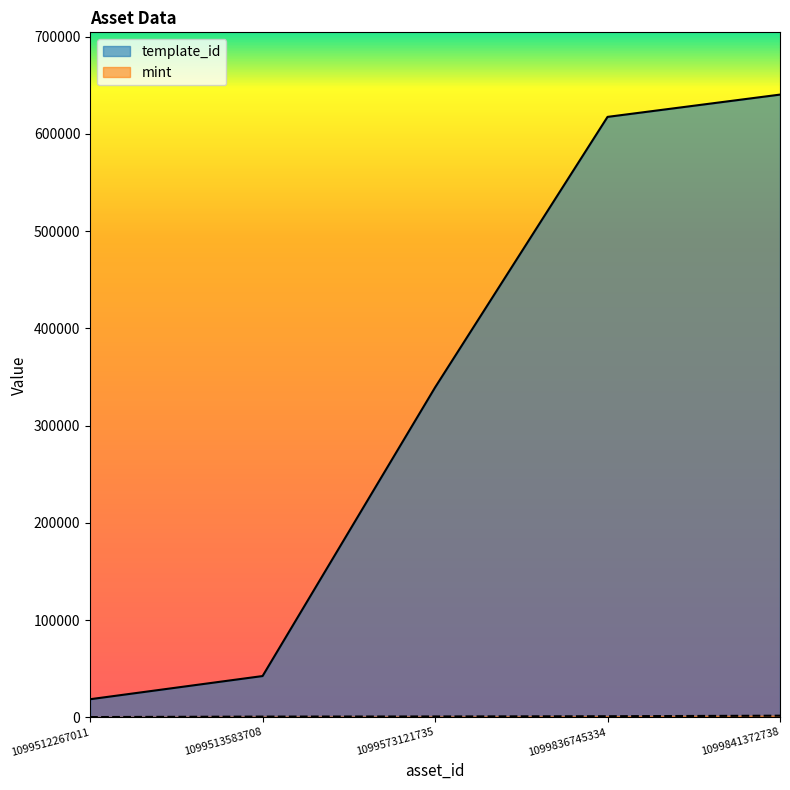

How many values in the mint series are below 851?

2